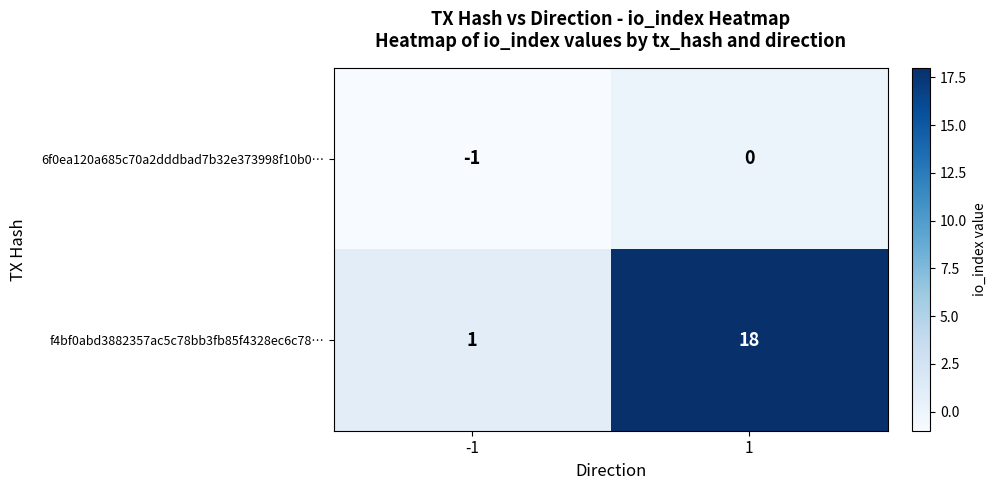

What value does the f4bf0abd3882357ac5c78bb3fb85f4328ec6c78… series have at 1?

18